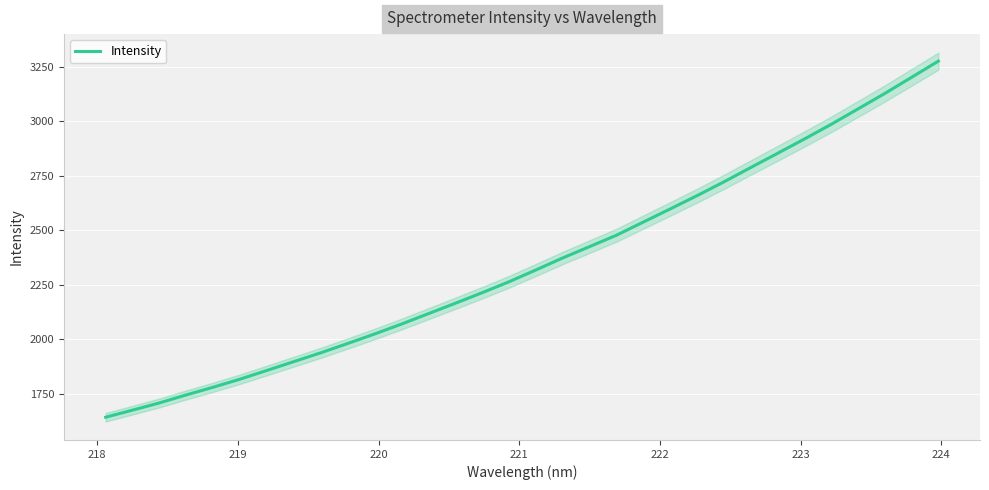

Reading left to right, what are all the values shown in this chart?

1641.7	1674.3	1707.3	1744.2	1779.3	1816.4	1856.4	1896.8	1937.1	1979.8	2023.3	2068.7	2116.4	2163.9	2212.4	2262.6	2316.7	2371.9	2423.9	2476.0	2536.3	2596.5	2657.3	2720.5	2786.3	2851.4	2917.2	2984.5	3055.2	3126.2	3200.4	3274.7